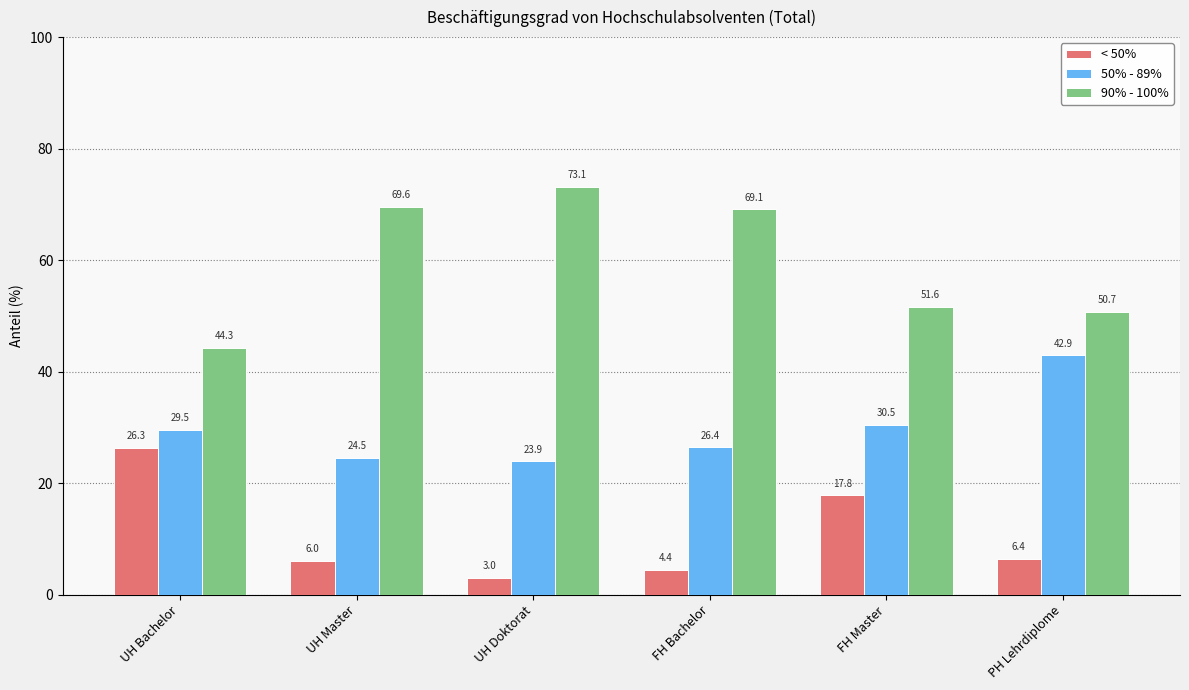

What position from the right is UH Bachelor?

6